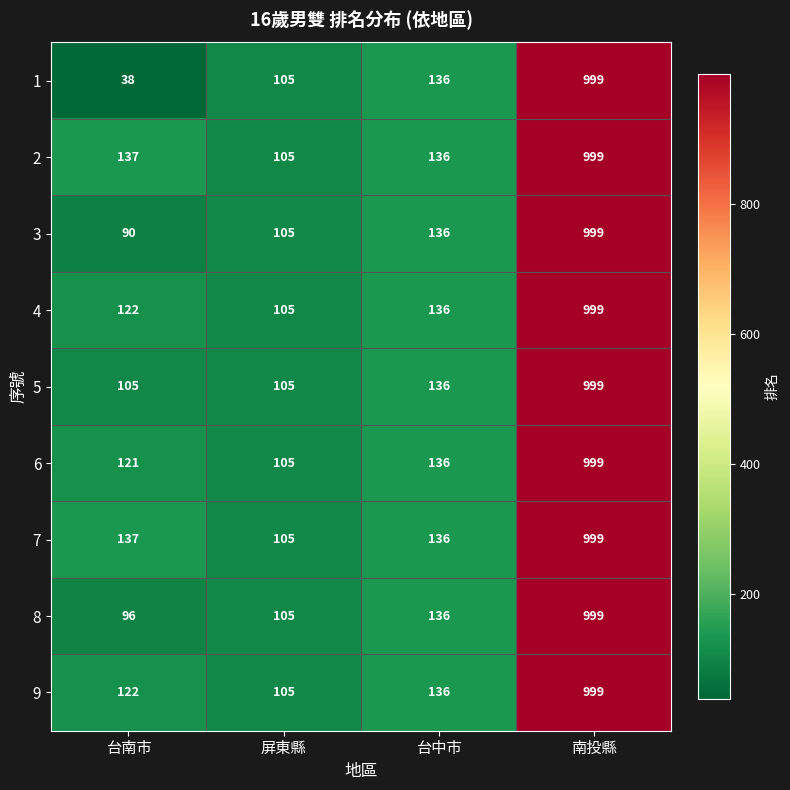

Count the number of categories in the chart.

4